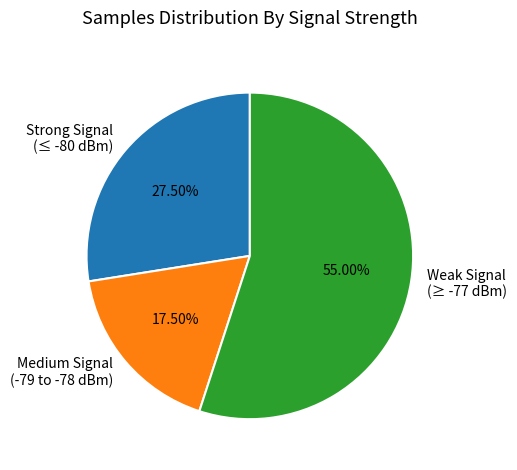

Do Strong Signal (≤ -80 dBm) and Medium Signal (-79 to -78 dBm) together represent more than half of the pie?

No